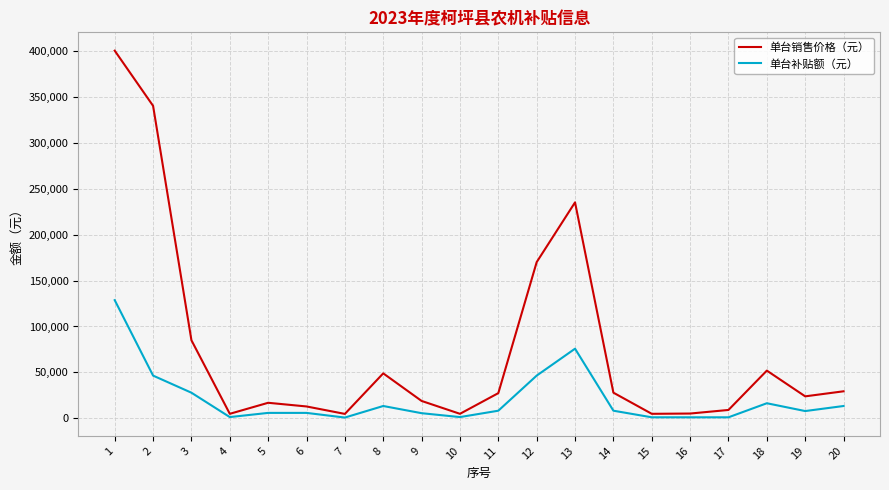

Rank the series by their average value, from lowest to highest.

单台补贴额（元）, 单台销售价格（元）